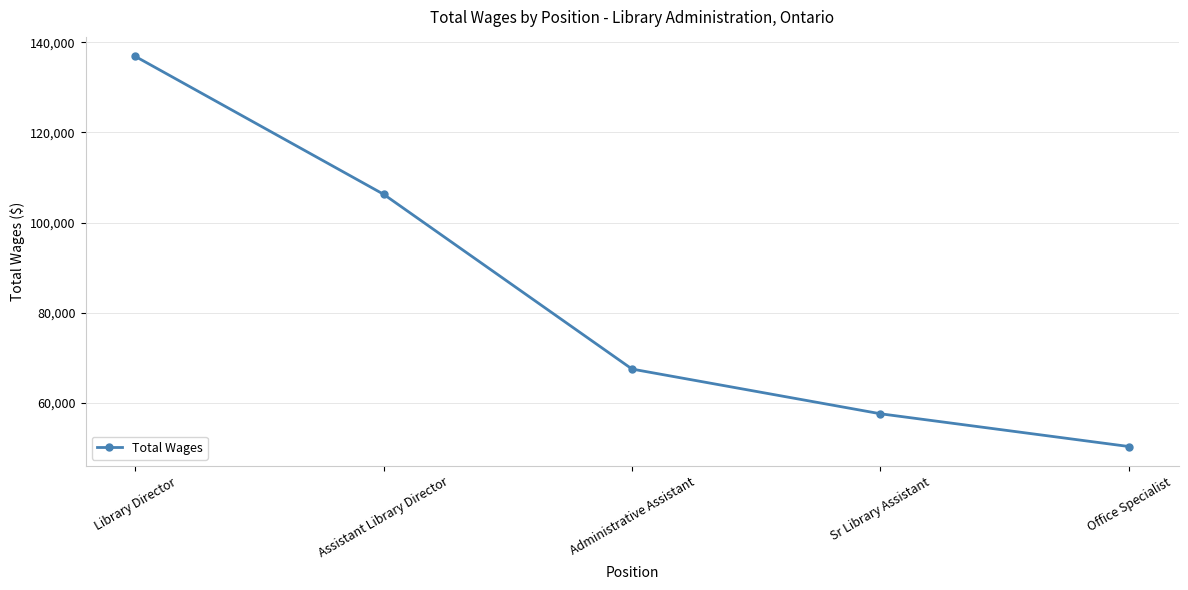

The chart shows a value of 160515 at Assistant Library Director. True or false?

False